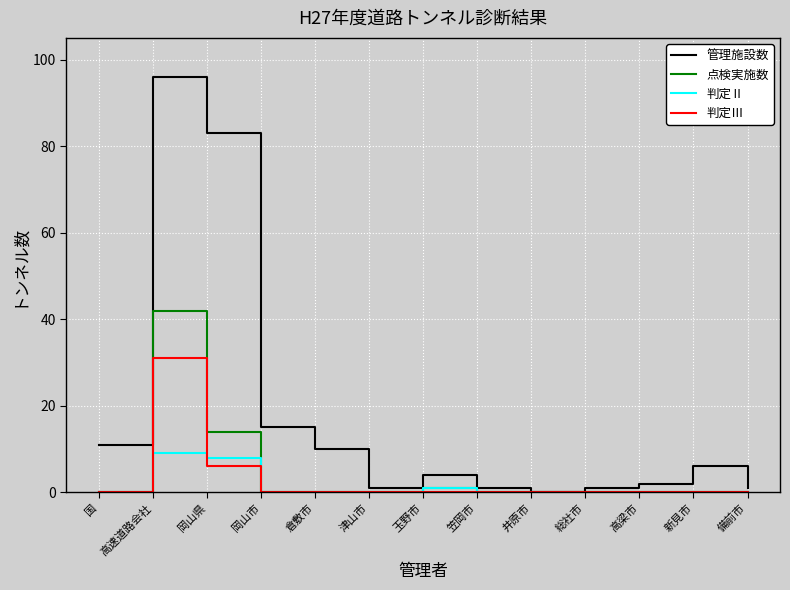

Which label corresponds to the largest value in the chart?

高速道路会社